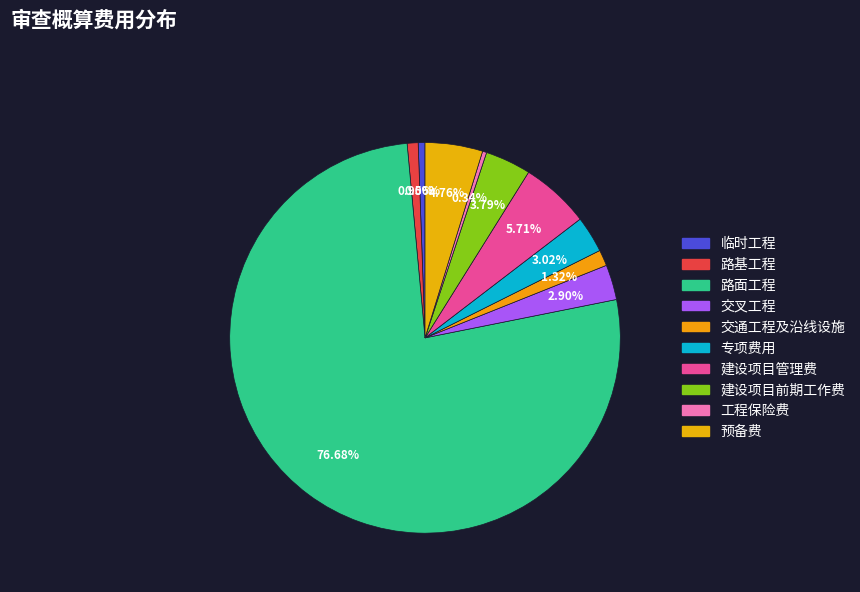

How many slices are in this pie chart?

10